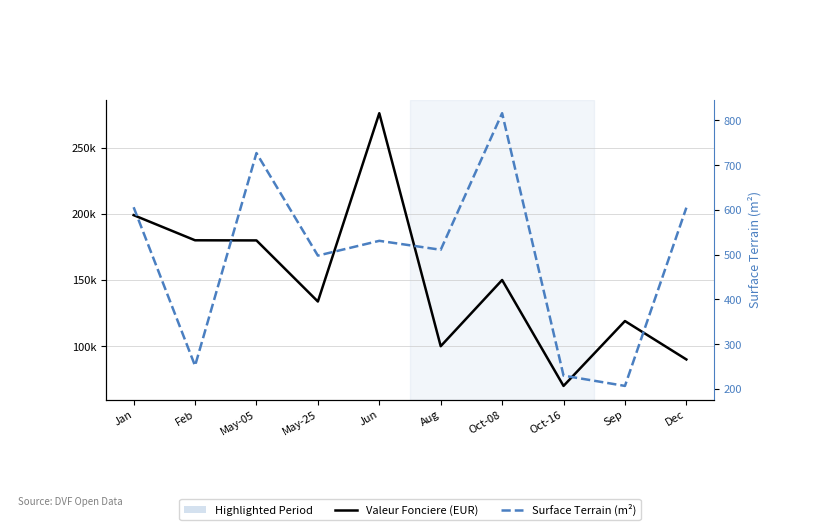

What is the total value across all series at Dec?

90605